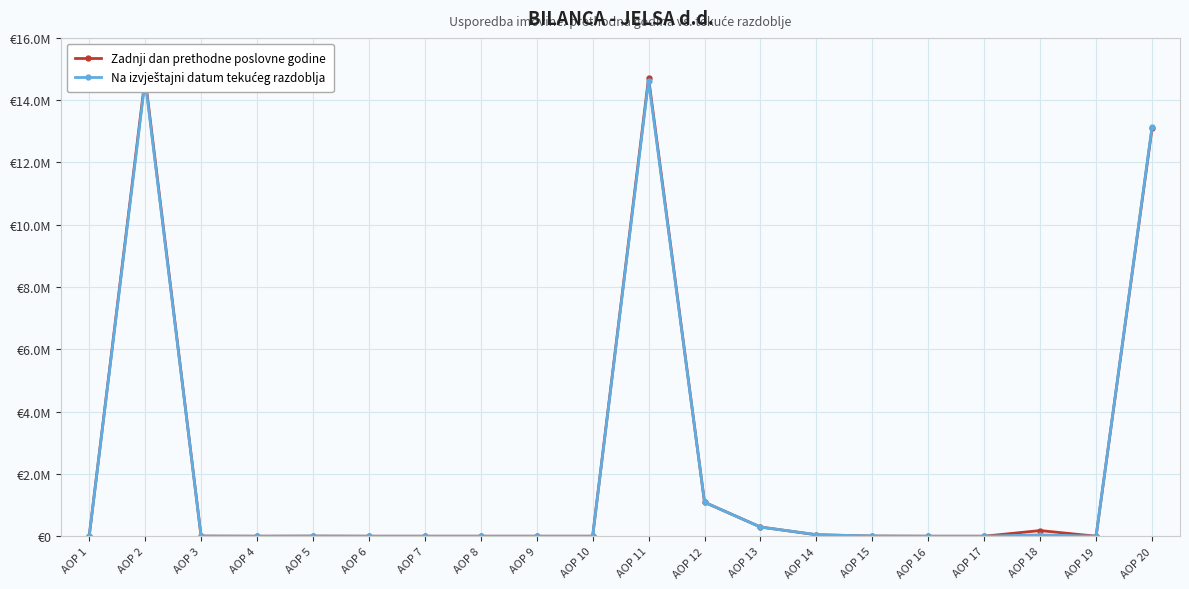

True or false: Zadnji dan prethodne poslovne godine has more than 2 interior local peaks.

True